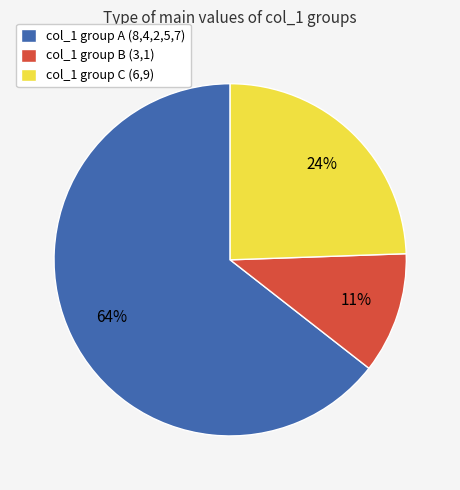

To the nearest percent, what is the difference between the col_1 group C (6,9) and col_1 group B (3,1) slice percentages?

13%